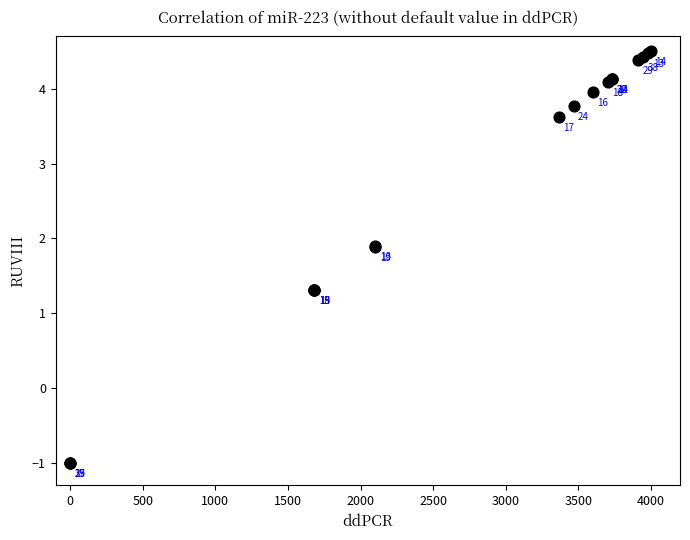

What Y value in the scatter plot is closest to 1?

1.3